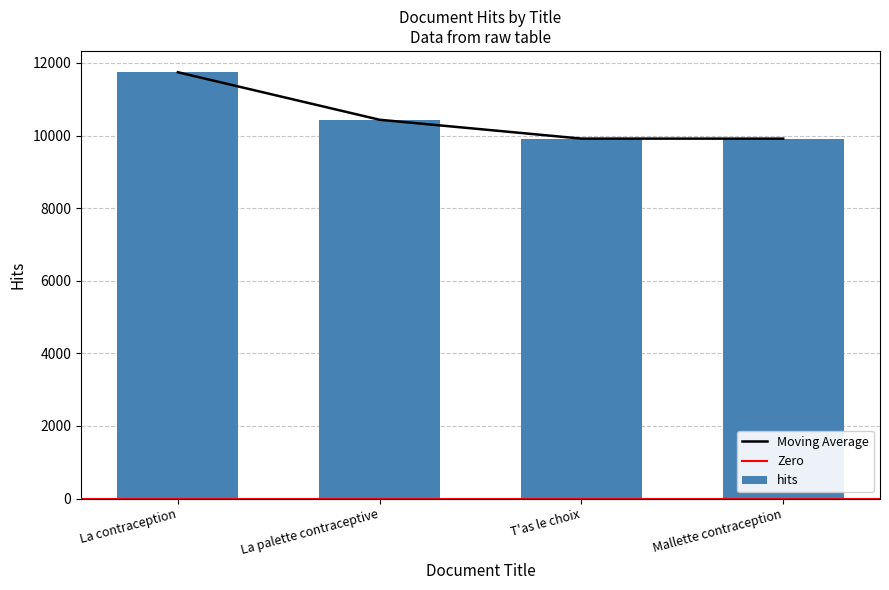

The value at La palette contraceptive is 15014. True or false?

False